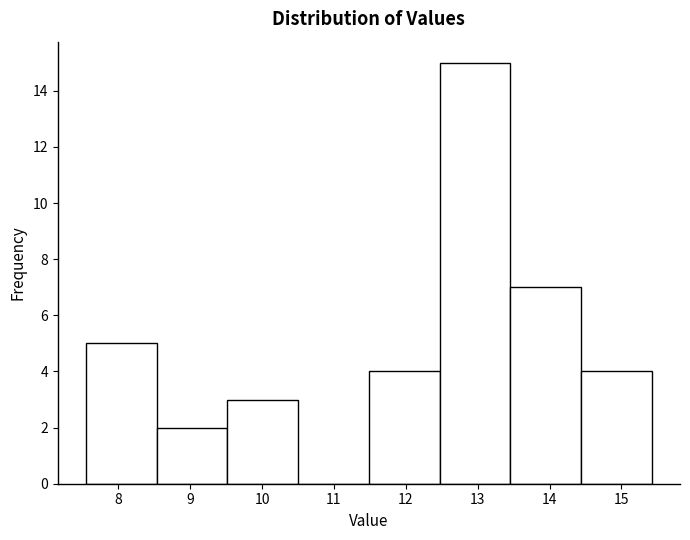

Reading left to right, list every bar in this chart as the range it spans on the x-axis followed by its height. Neither the bar edges nor the heights are printed on the chart, so give them approximately, as read against the axes.

7.5 to 8.5: 5
8.5 to 9.5: 2
9.5 to 10.5: 3
10.5 to 11.5: 0
11.5 to 12.5: 4
12.5 to 13.5: 15
13.5 to 14.4: 7
14.4 to 15.4: 4